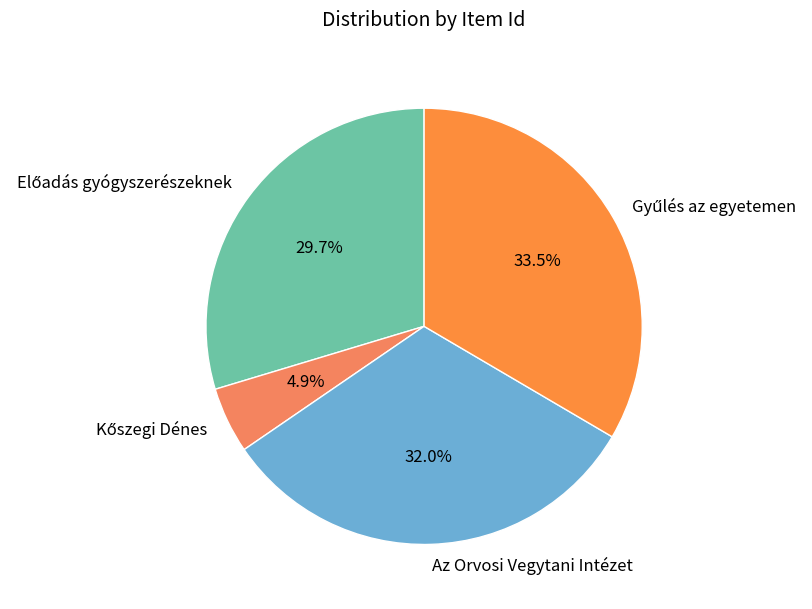

Is there a majority slice in this chart?

No